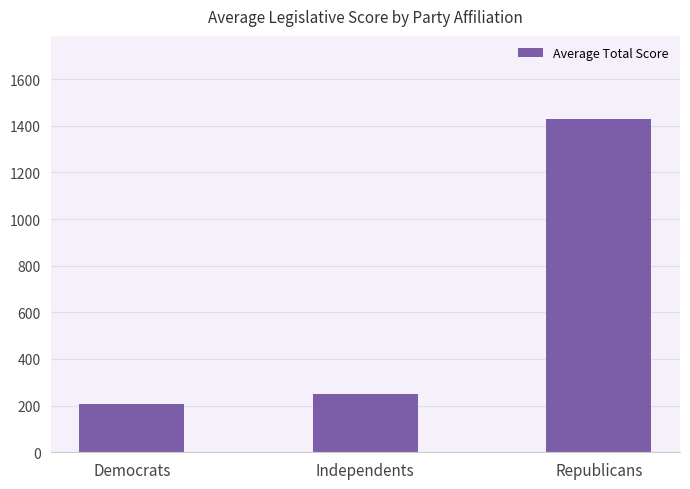

What is the value of the 1st bar from the left?

208.2